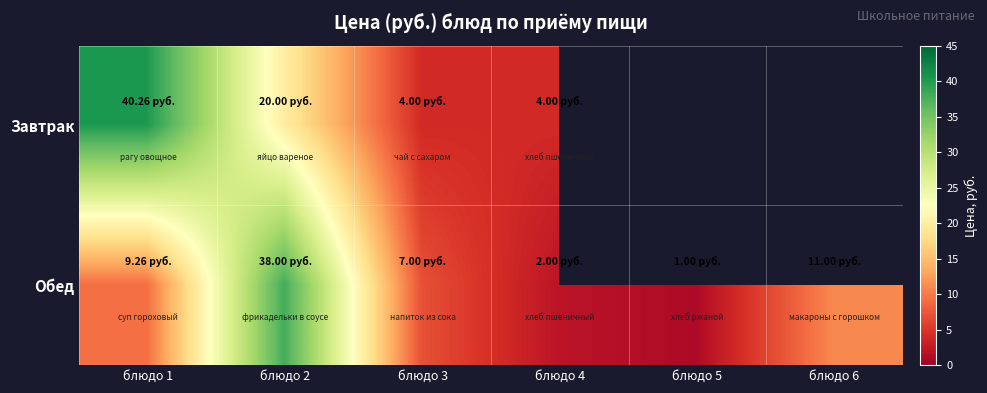

Reading left to right, transcribe all the data shown in this chart.

Завтрак: блюдо 1=40.3	блюдо 2=20.0	блюдо 3=4.0	блюдо 4=4.0	блюдо 5=0.0	блюдо 6=0.0
Обед: блюдо 1=9.3	блюдо 2=38.0	блюдо 3=7.0	блюдо 4=2.0	блюдо 5=1.0	блюдо 6=11.0